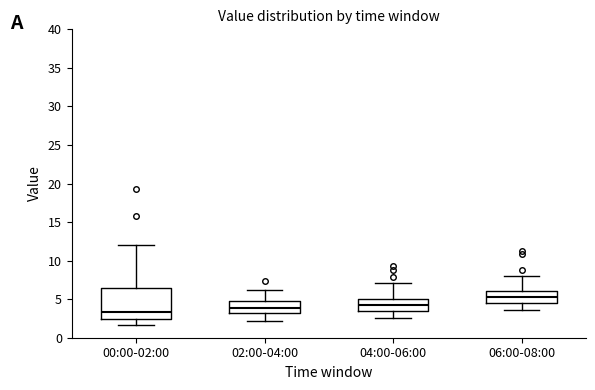

Reading left to right, transcribe this box plot: for each box, give where its median line is, the range the box spans, and where its two whiskers end, as read against the y-axis. The values are not printed on the chart, so give them approximately, as read against the axis.

00:00-02:00: median 3.5, box 2.5 to 6.5, whiskers 1.5 to 12.0
02:00-04:00: median 4.0, box 3.0 to 4.5, whiskers 2.0 to 6.0
04:00-06:00: median 4.0, box 3.5 to 5.0, whiskers 2.5 to 7.0
06:00-08:00: median 5.0, box 4.5 to 6.0, whiskers 3.5 to 8.0